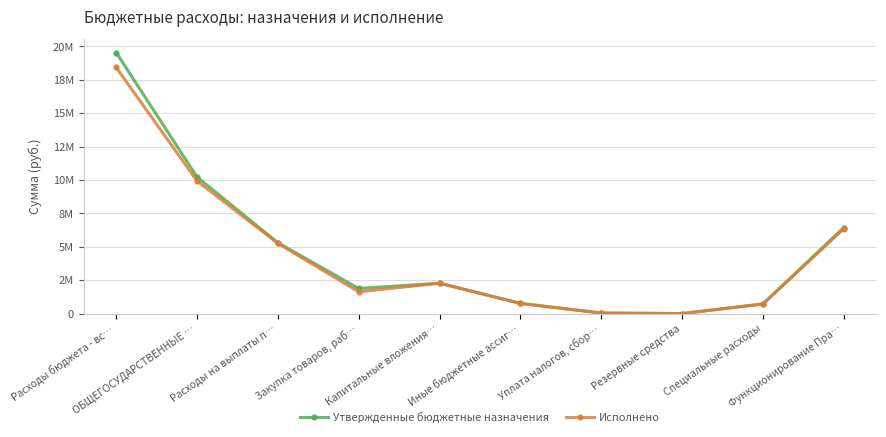

What is the sum of all Утвержденные бюджетные назначения values?

47196906.6